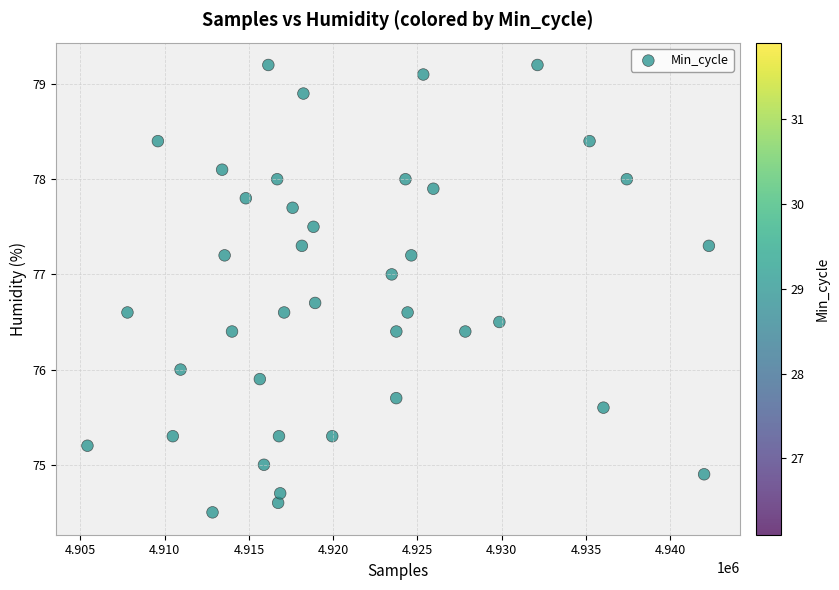

What is the range of X values (max minus min)?

36860.0